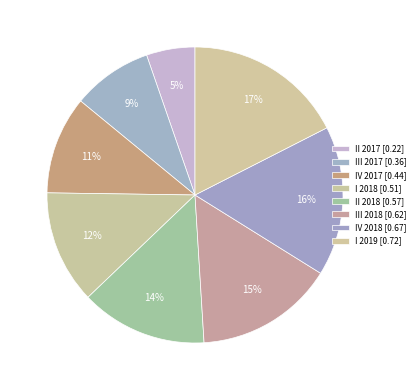

Combined, what portion of the pie is II 2018 and IV 2018?

30.2%